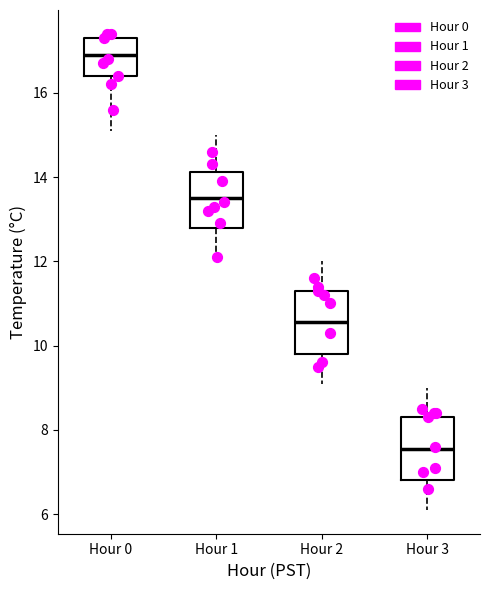

Which box has the highest median line?

Hour 0